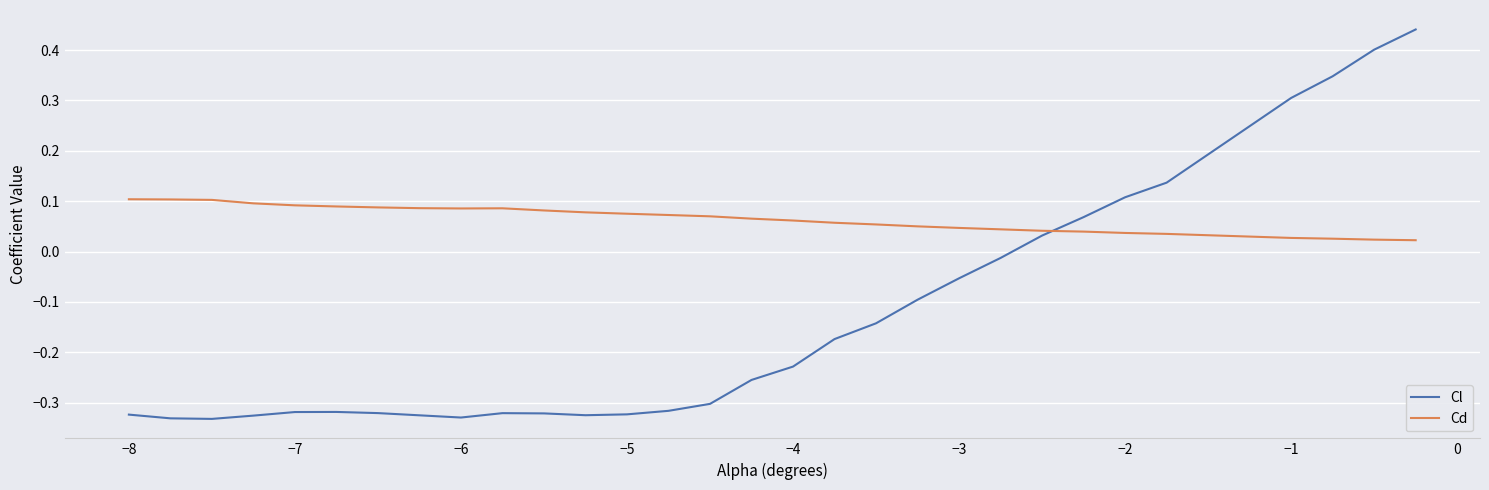

What is the difference between the maximum and minimum values in the Cl series?

0.8